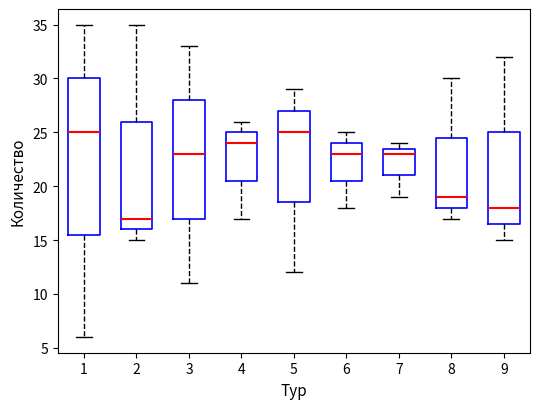

Reading left to right, transcribe this box plot: for each box, give where its median line is, the range the box spans, and where its two whiskers end, as read against the y-axis. The values are not printed on the chart, so give them approximately, as read against the axis.

1: median 25.0, box 15.5 to 30.0, whiskers 6.0 to 35.0
2: median 17.0, box 16.0 to 26.0, whiskers 15.0 to 35.0
3: median 23.0, box 17.0 to 28.0, whiskers 11.0 to 33.0
4: median 24.0, box 20.5 to 25.0, whiskers 17.0 to 26.0
5: median 25.0, box 18.5 to 27.0, whiskers 12.0 to 29.0
6: median 23.0, box 20.5 to 24.0, whiskers 18.0 to 25.0
7: median 23.0, box 21.0 to 23.5, whiskers 19.0 to 24.0
8: median 19.0, box 18.0 to 24.5, whiskers 17.0 to 30.0
9: median 18.0, box 16.5 to 25.0, whiskers 15.0 to 32.0